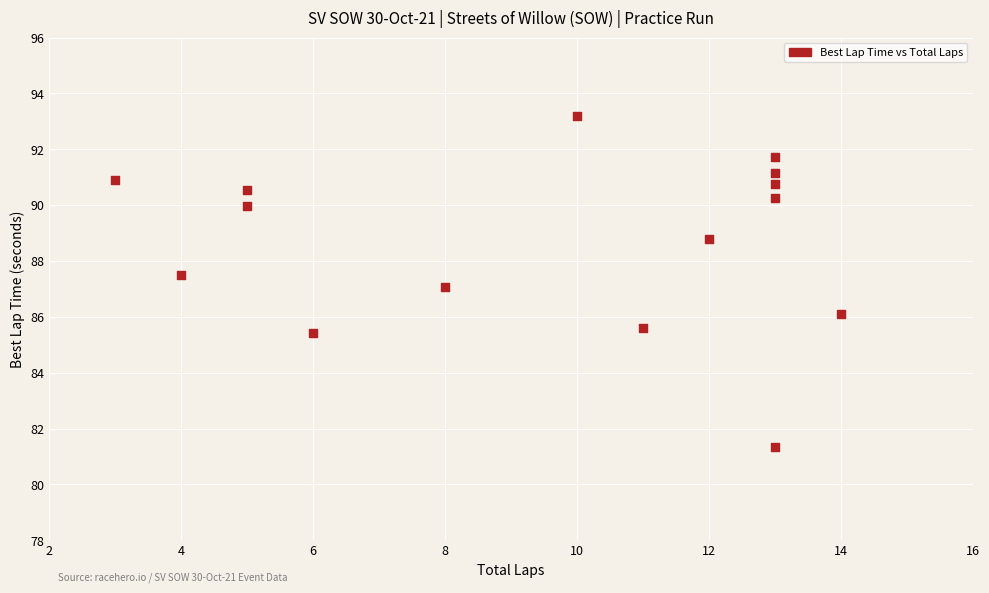

Count the number of points in this scatter plot.

15